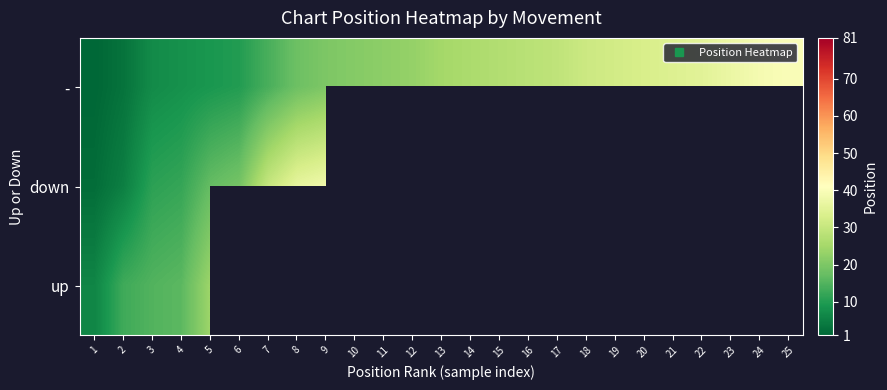

Rank the series by their maximum value, from lowest to highest.

up, down, -